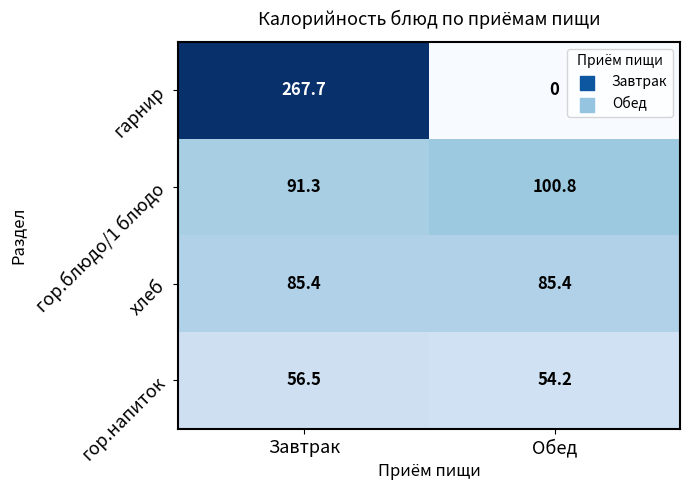

List the series in order of their peak value, lowest first.

гор.напиток, хлеб, гор.блюдо/1 блюдо, гарнир